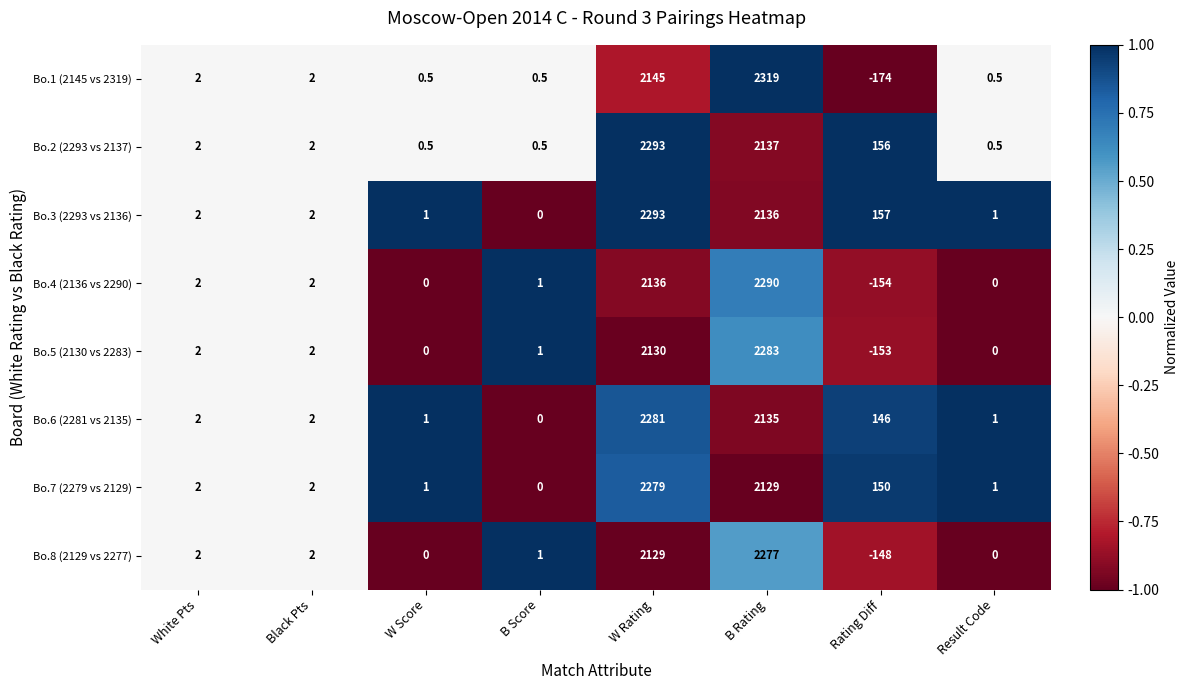

Which label corresponds to the smallest value in the chart?

Rating Diff